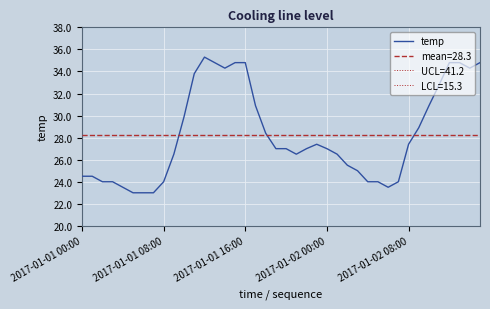

What is the label of the 19th point from the right?

21